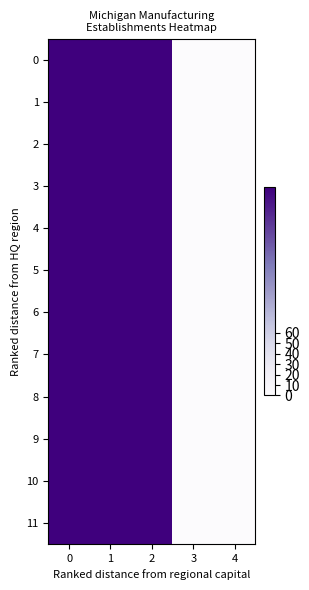

List the series in order of their peak value, lowest first.

0, 1, 2, 3, 4, 5, 6, 7, 8, 9, 10, 11